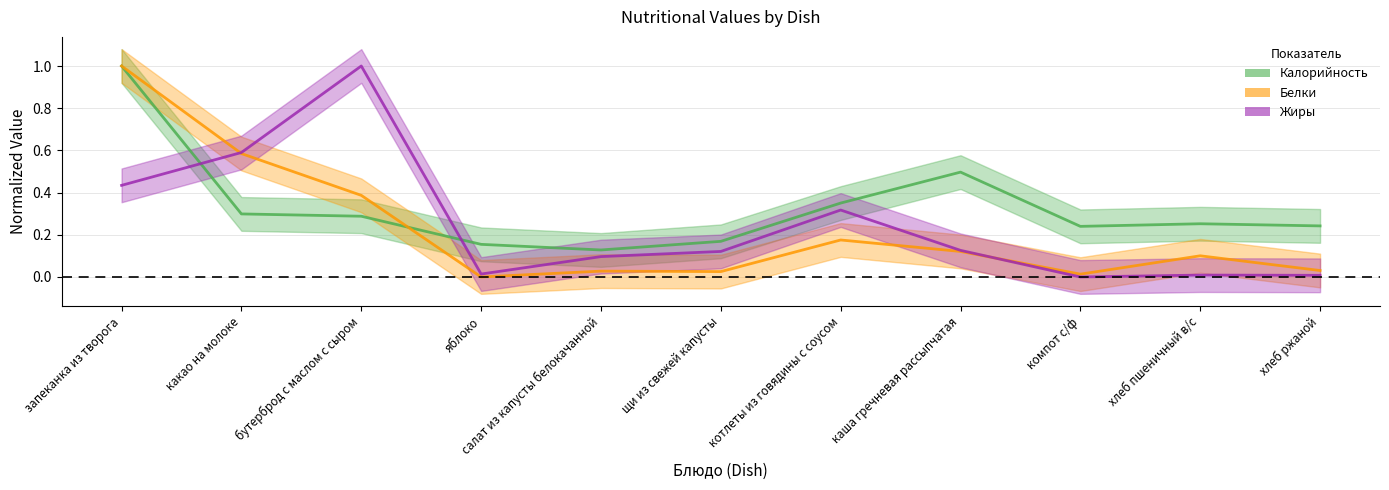

List the series in order of their peak value, lowest first.

Калорийность, Белки, Жиры